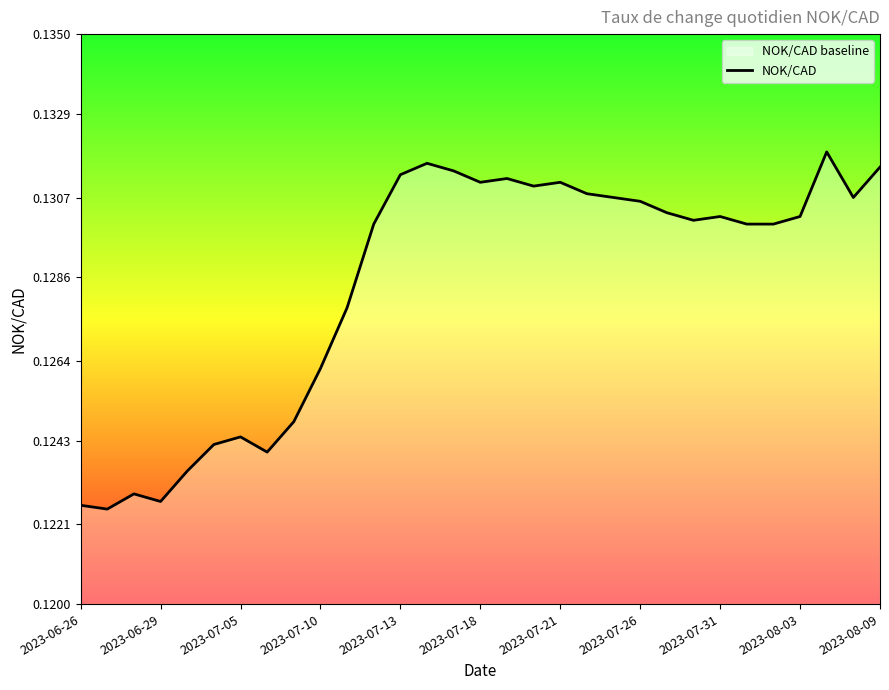

Reading left to right, extract all data points from this chart.

0.1	0.1	0.1	0.1	0.1	0.1	0.1	0.1	0.1	0.1	0.1	0.1	0.1	0.1	0.1	0.1	0.1	0.1	0.1	0.1	0.1	0.1	0.1	0.1	0.1	0.1	0.1	0.1	0.1	0.1	0.1